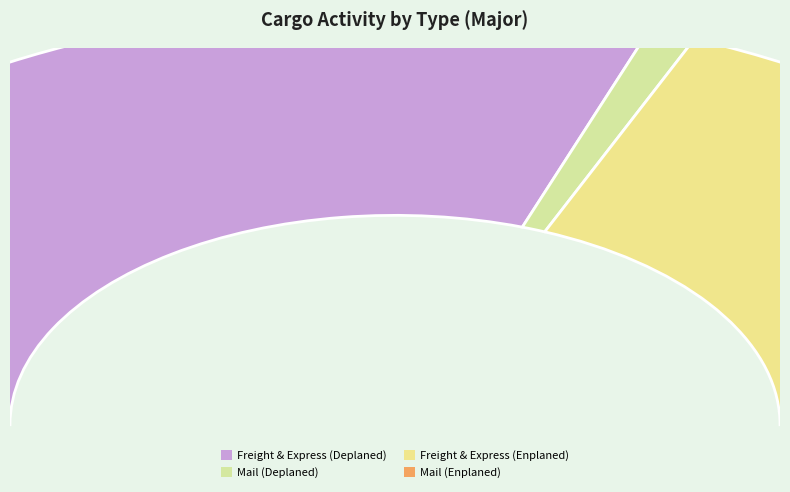

How many segments does this pie chart have?

4